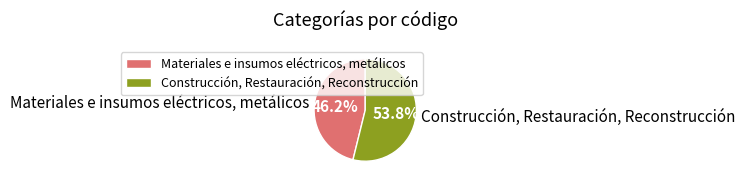

Which slice is the smallest?

Materiales e insumos eléctricos, metálicos